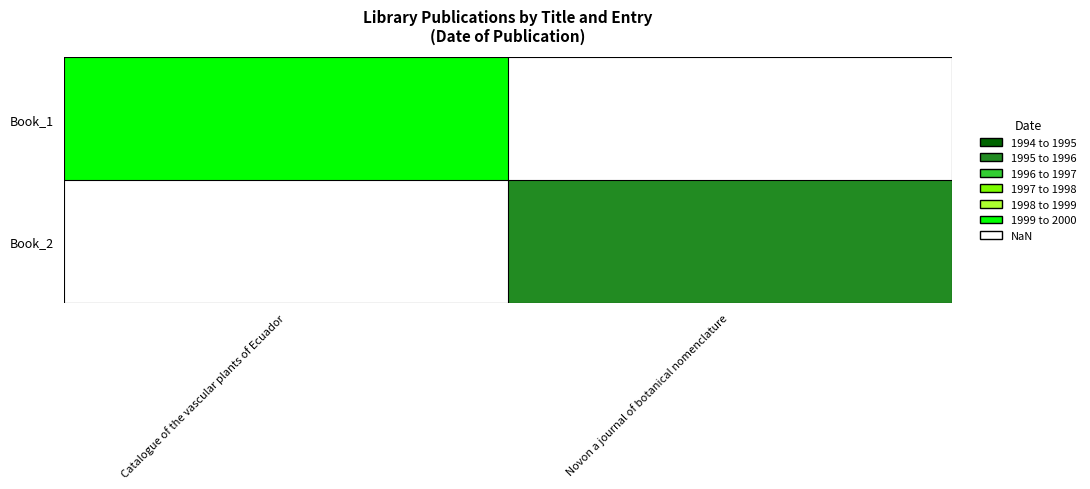

Is the value of Book_2 at Novon a journal of botanical nomenclature greater than the value of Book_1 at Catalogue of the vascular plants of Ecuador?

No